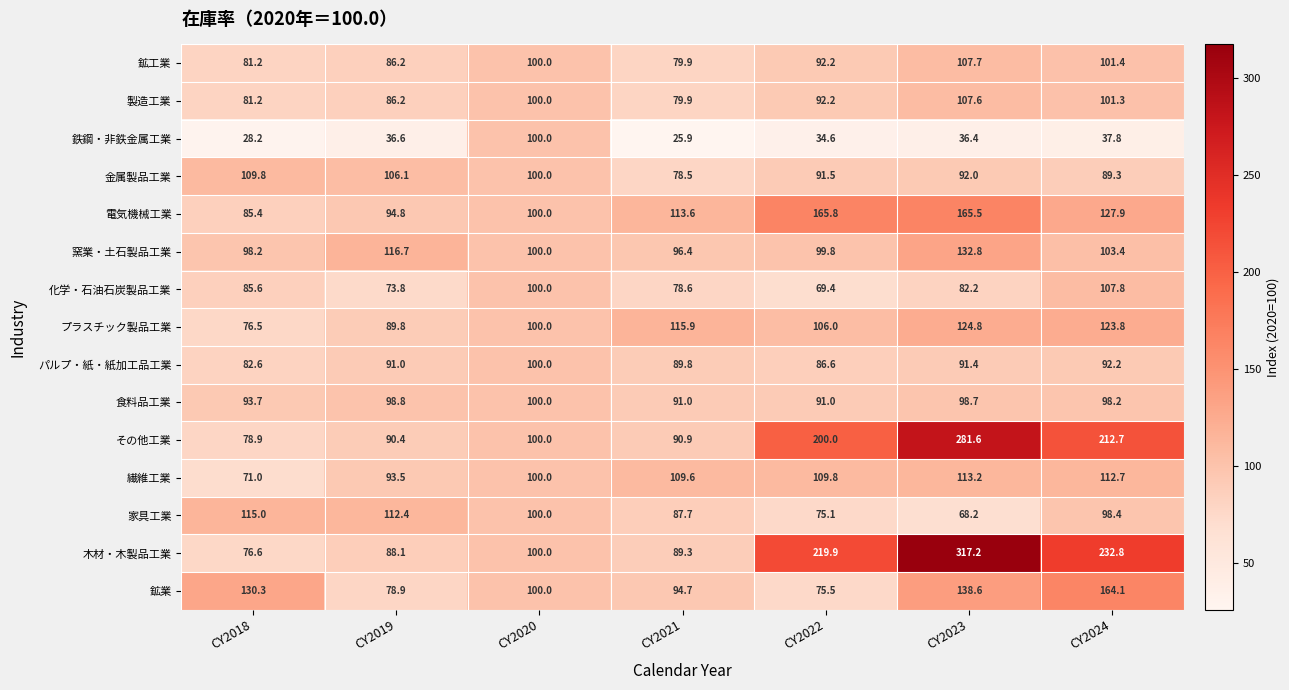

How many data points does each series have?

7